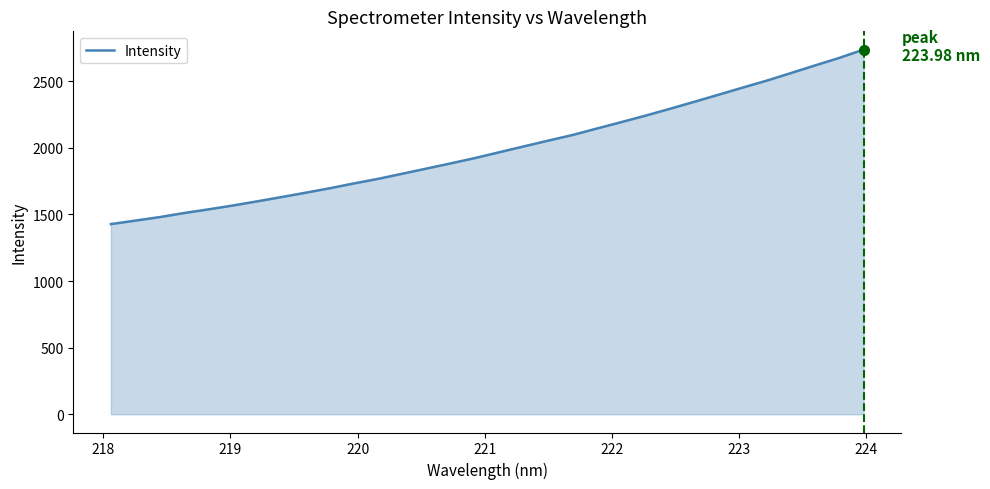

What is the greatest value displayed?

2736.9